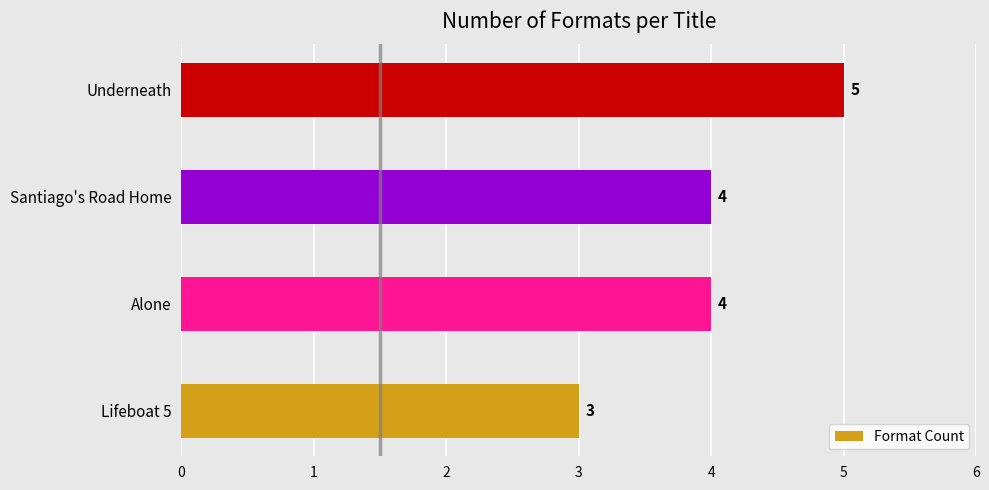

Count the values in the range 4 to 5.

3